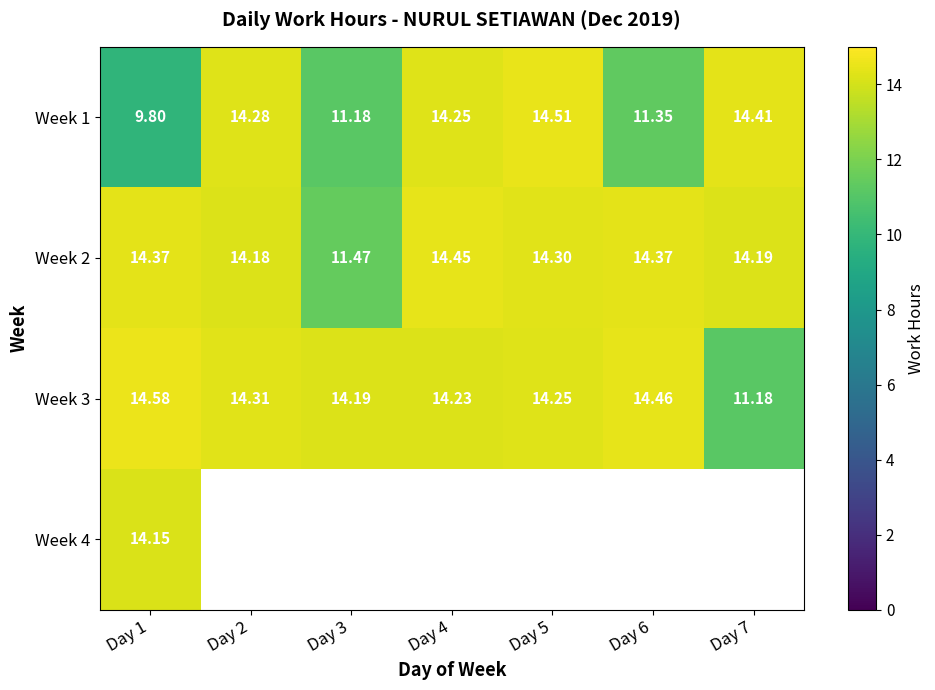

What is the highest value of the Week 4 series?

14.2